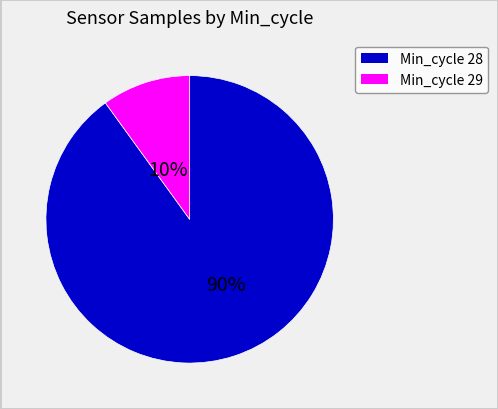

Does any single category account for the majority?

Yes